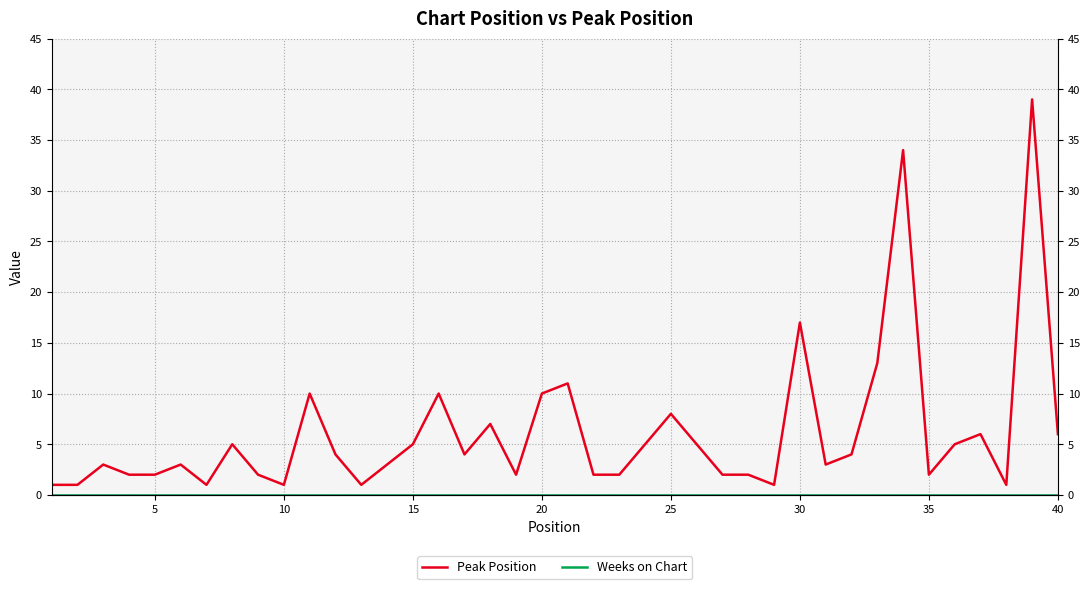

True or false: Peak Position and Weeks on Chart intersect in this chart.

False